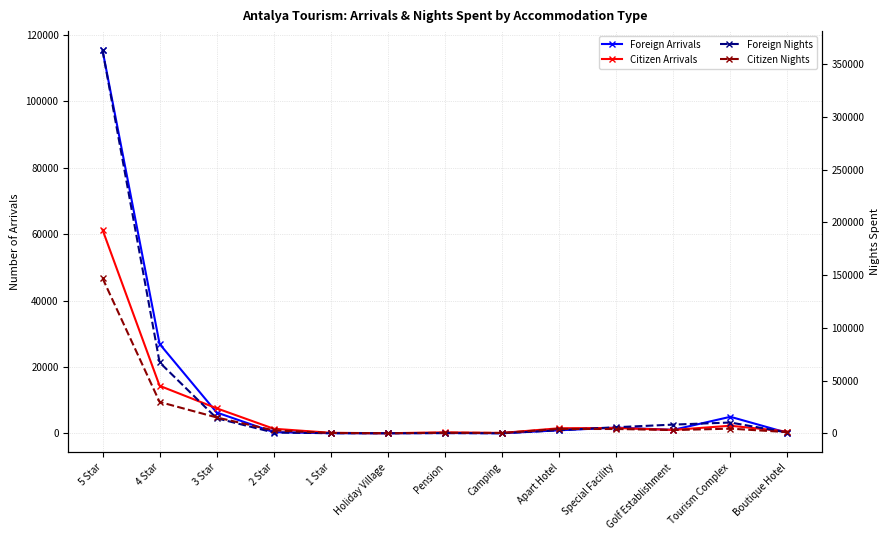

How many lines are shown in the chart?

4